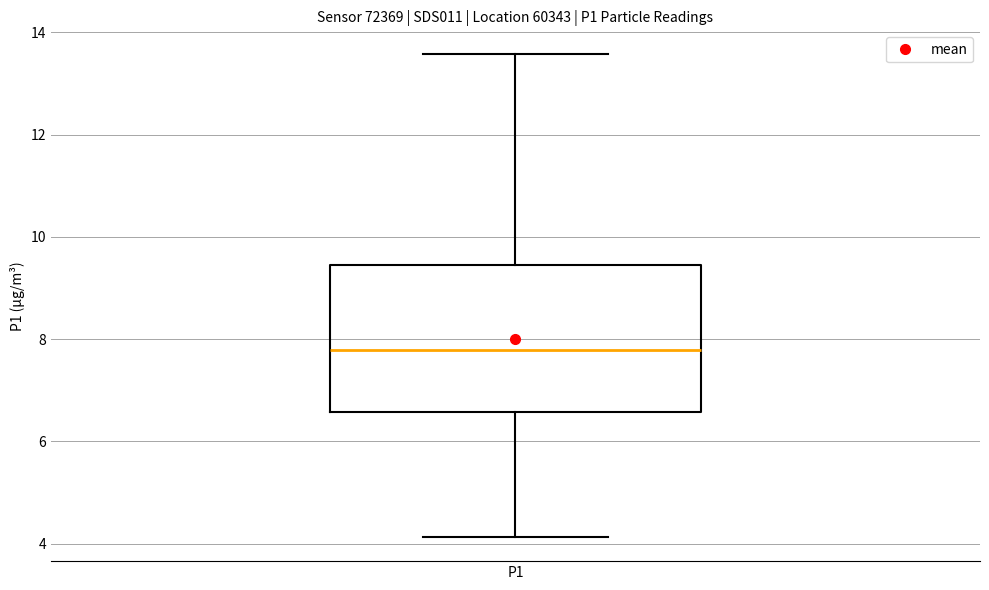

Transcribe this box plot: give where the median line is, the range the box spans, and where the two whiskers end, as read against the y-axis. The values are not printed on the chart, so give them approximately, as read against the axis.

median 7.8, box 6.6 to 9.4, whiskers 4.2 to 13.6